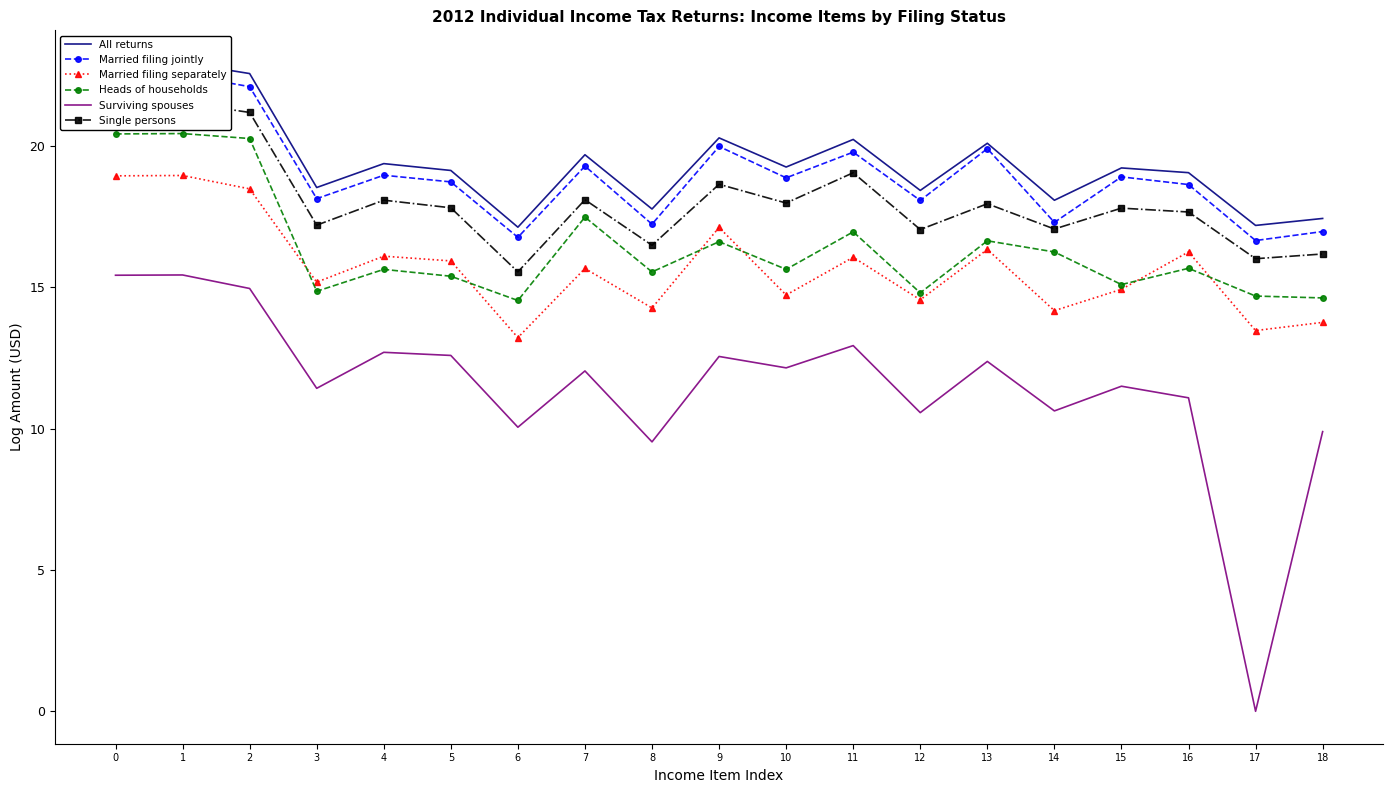

True or false: Married filing jointly and Married filing separately intersect in this chart.

False